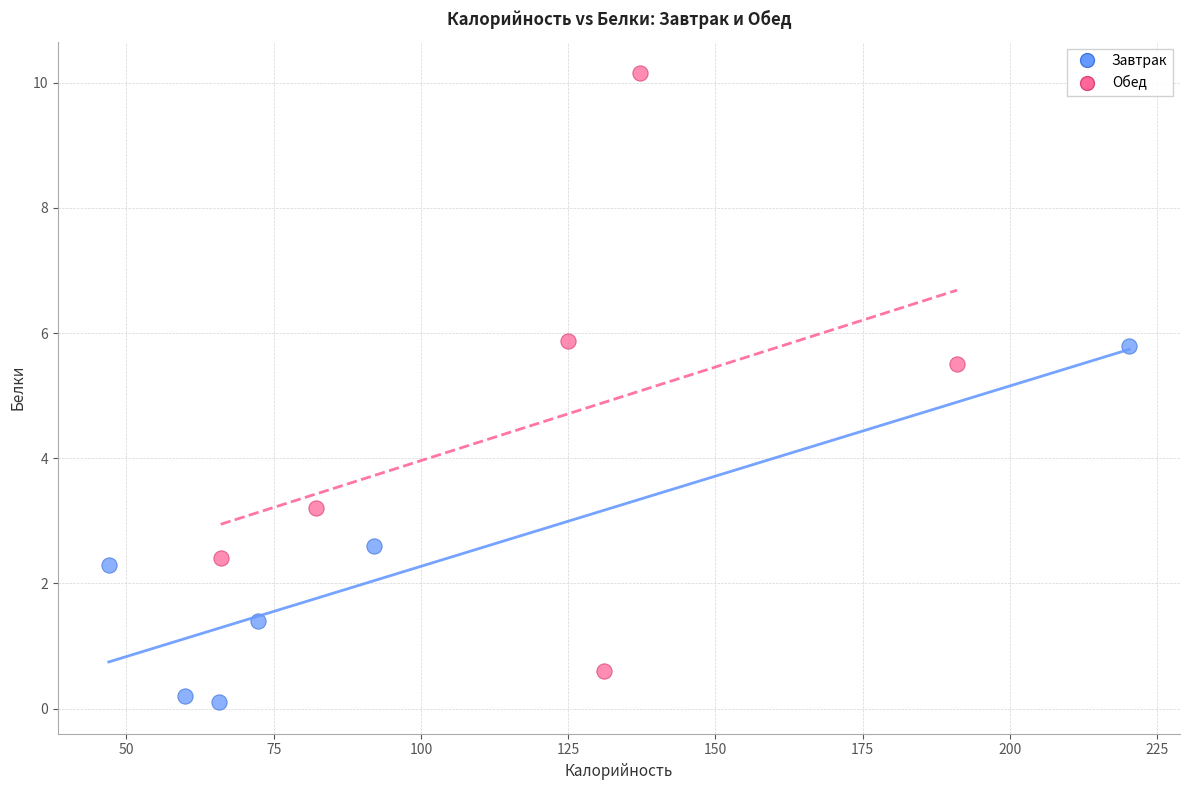

Which series contains the lowest Y value?

Завтрак